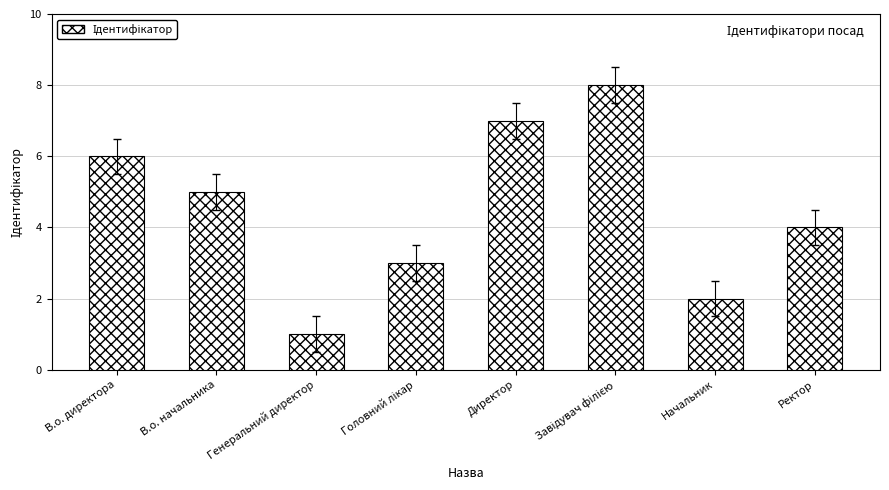

What is the value of the 2nd bar from the left?

5